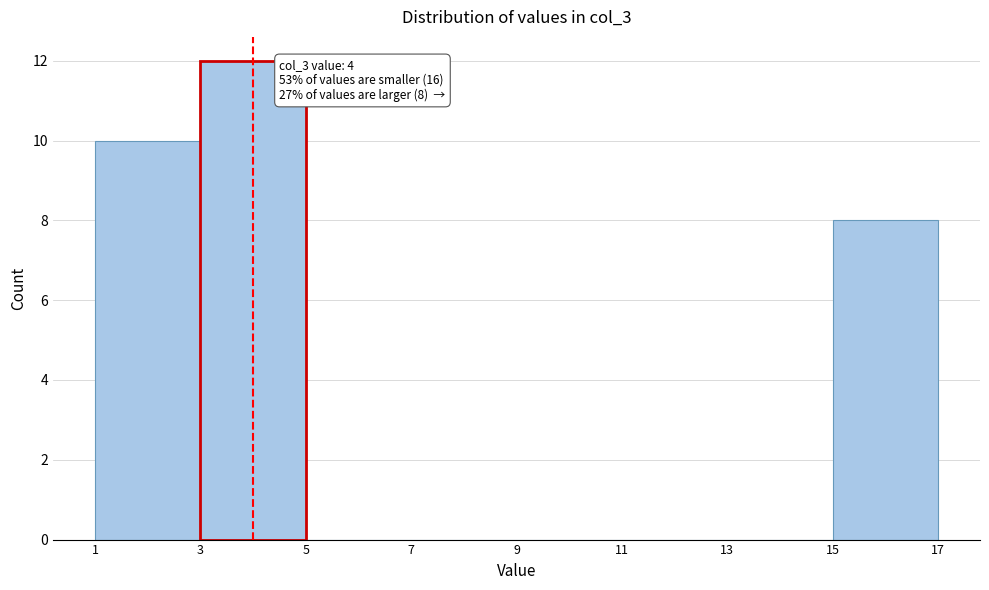

Which range on the x-axis has the tallest bar?

3 to 5